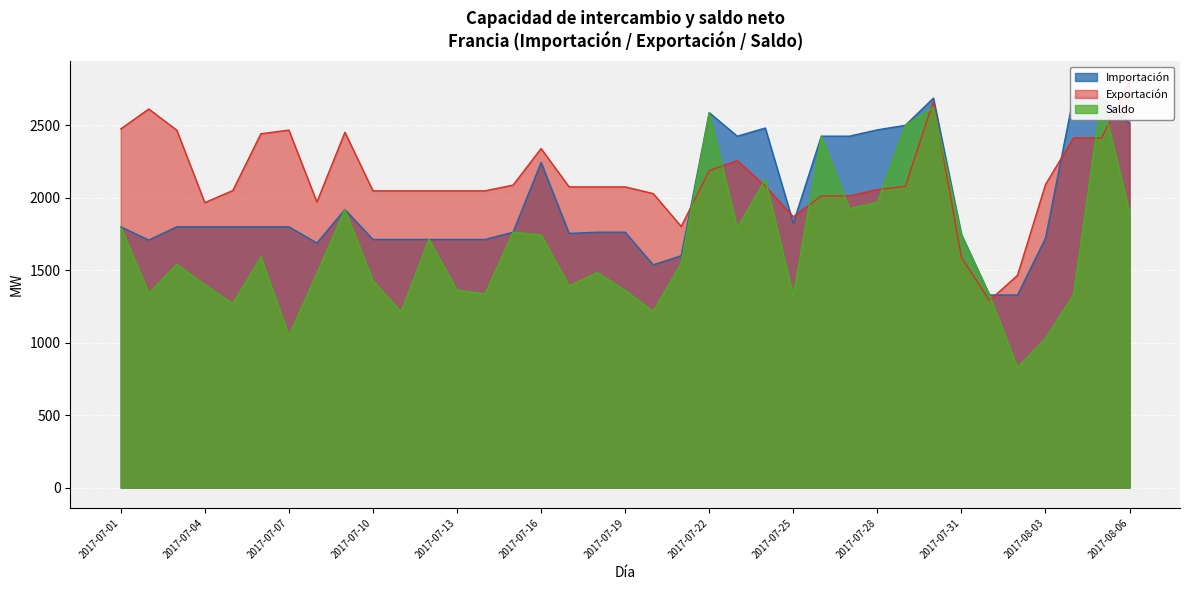

How many lines are shown in the chart?

3